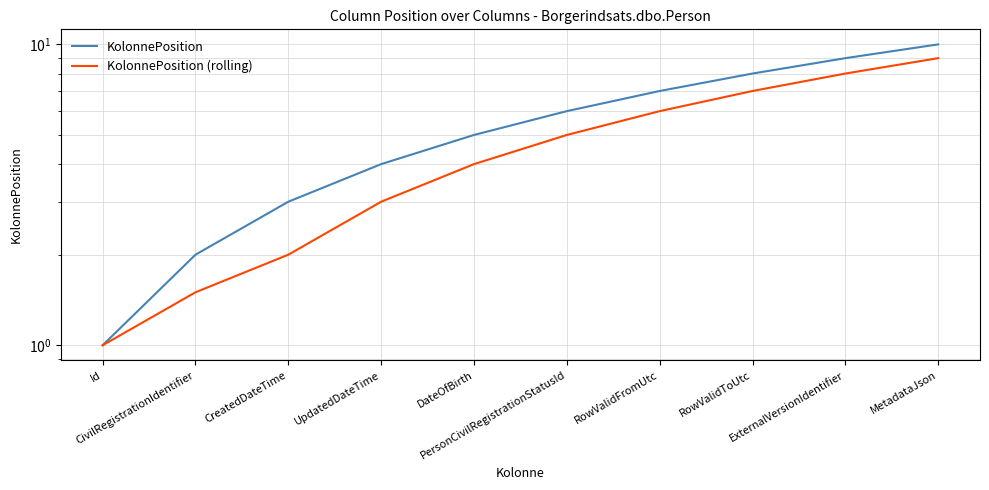

True or false: KolonnePosition (rolling) and KolonnePosition intersect in this chart.

False